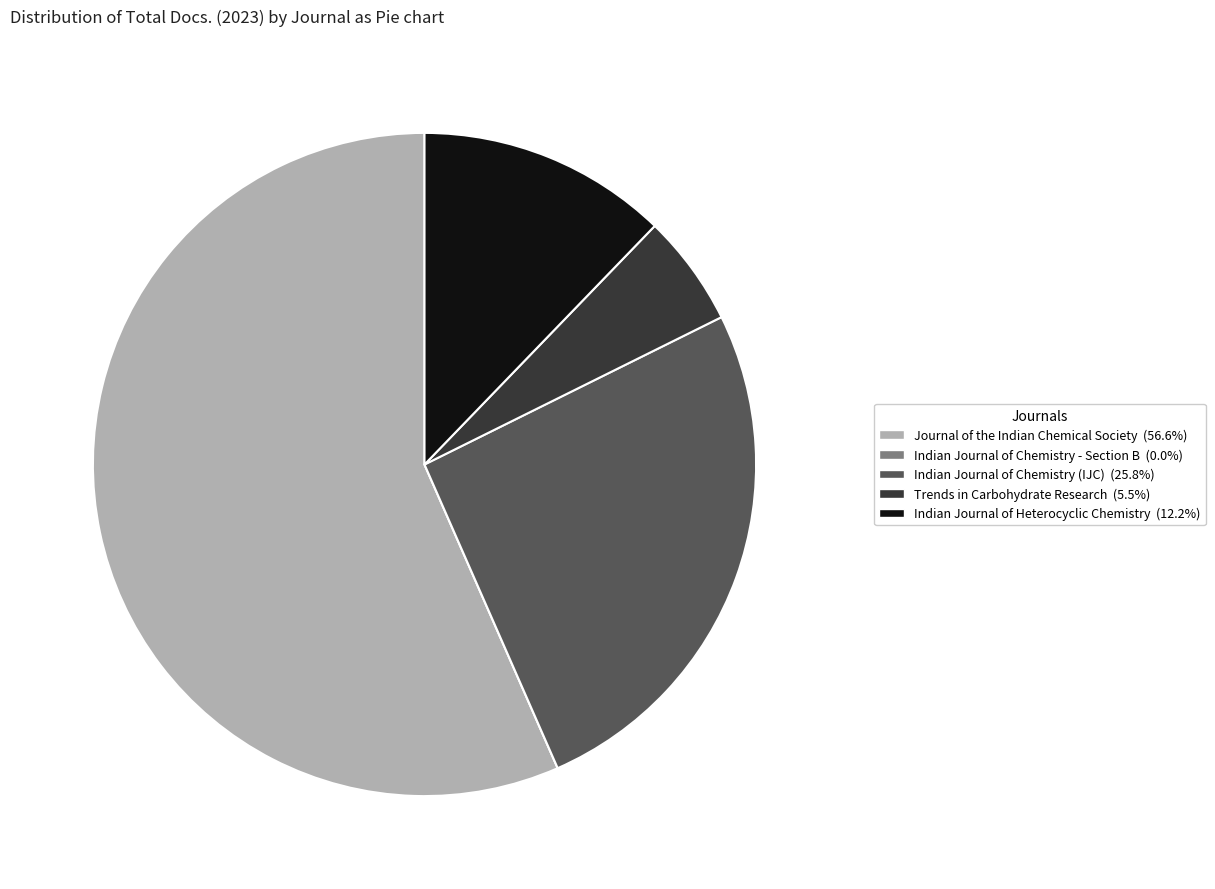

Combined, do Indian Journal of Heterocyclic Chemistry (12.2%) and Indian Journal of Chemistry (IJC) (25.8%) account for over 50%?

No